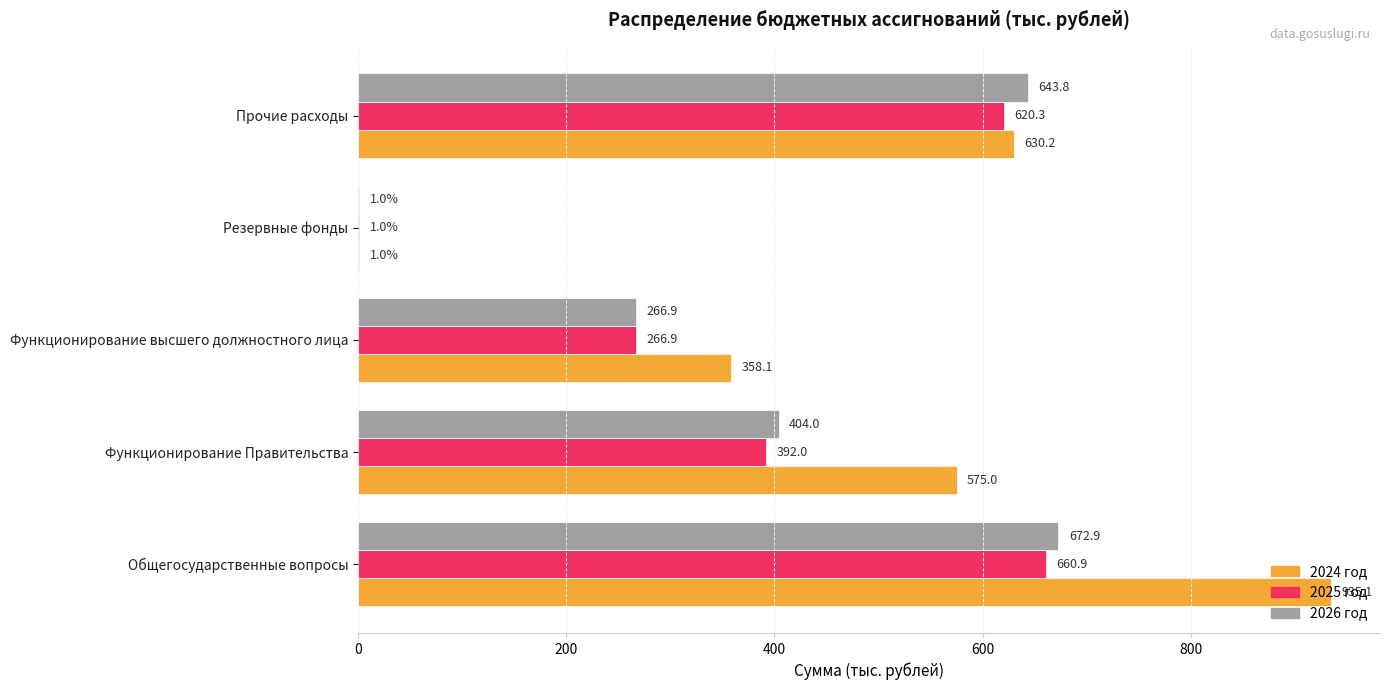

Read the 2025 год value at Резервные фонды.

1.0